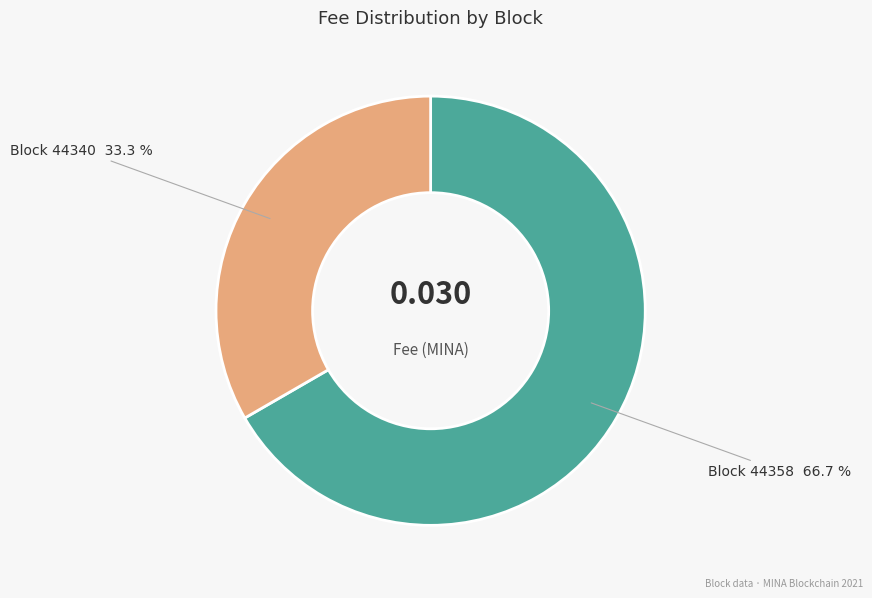

Is there a majority slice in this chart?

Yes